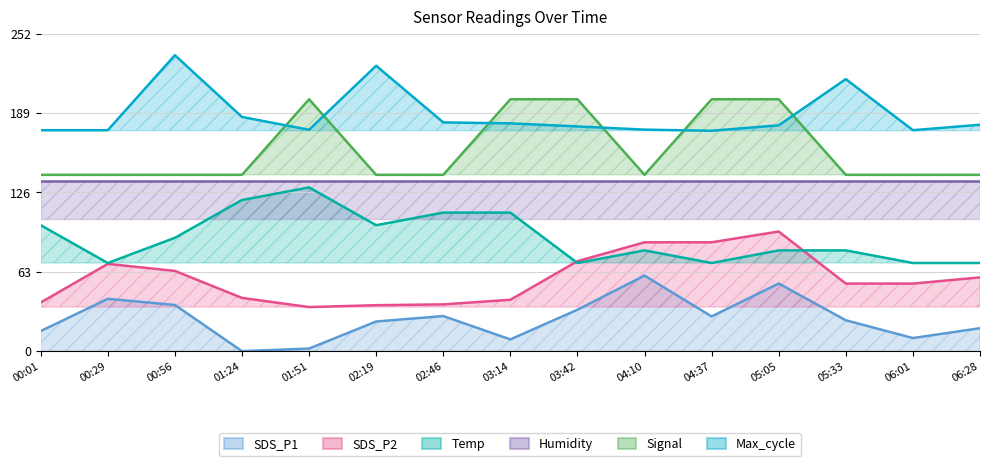

True or false: SDS_P1 and Max_cycle intersect in this chart.

False